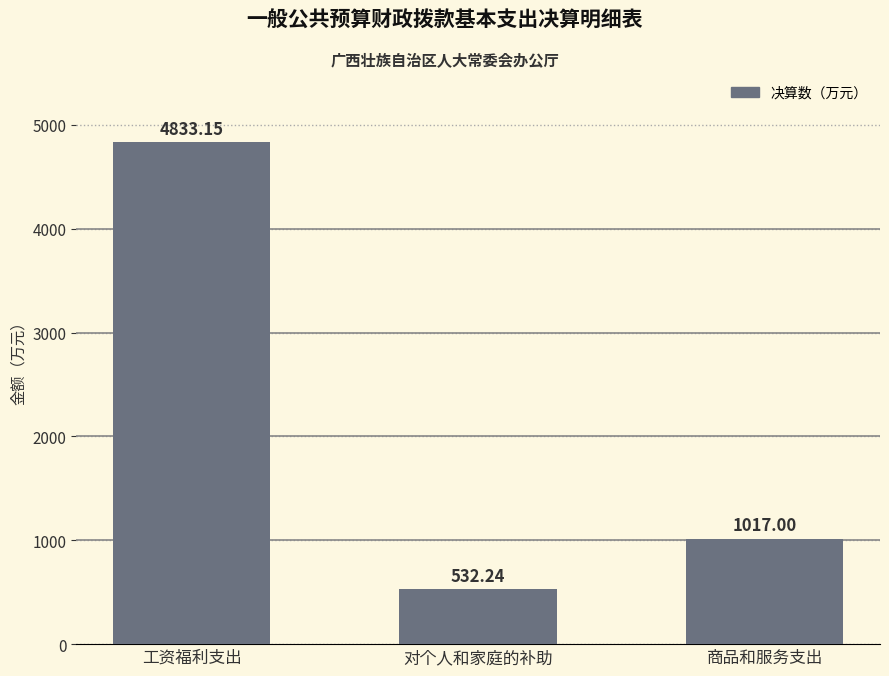

What is the sum of the values at 对个人和家庭的补助 and 工资福利支出?

5365.4